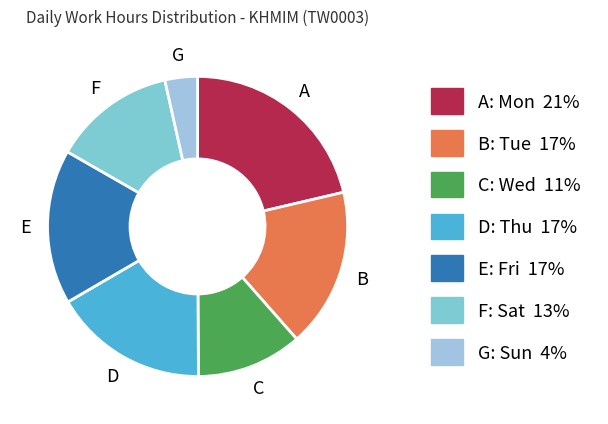

Count the number of slices in the pie.

7